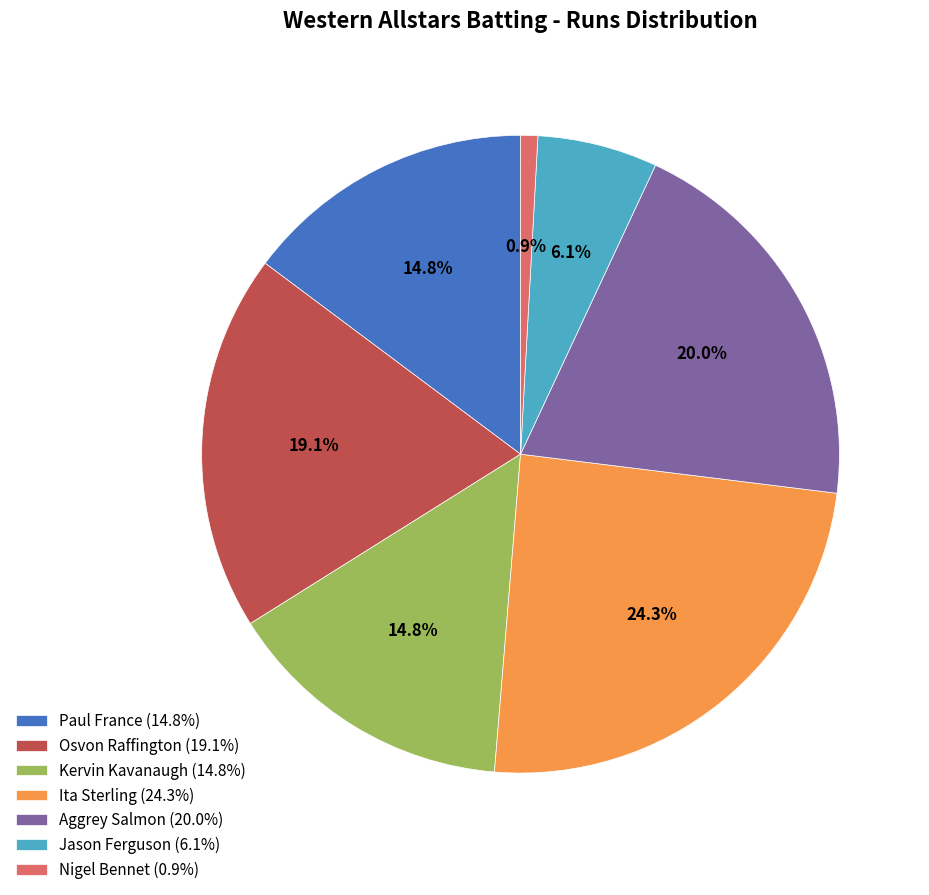

Which category has the smallest portion of the pie?

Nigel Bennet (0.9%)